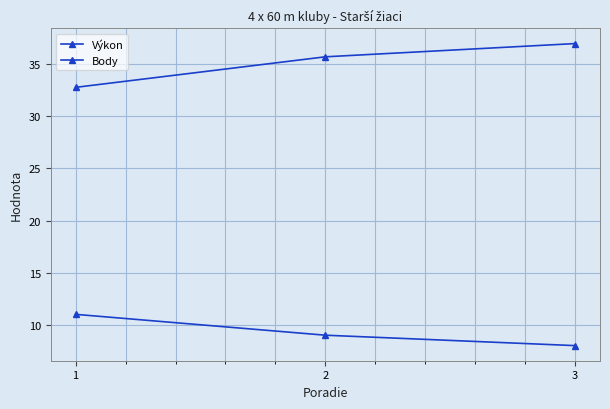

Reading left to right, extract all data points from this chart.

Výkon: 32.8	35.7	37.0
Body: 11.0	9.0	8.0